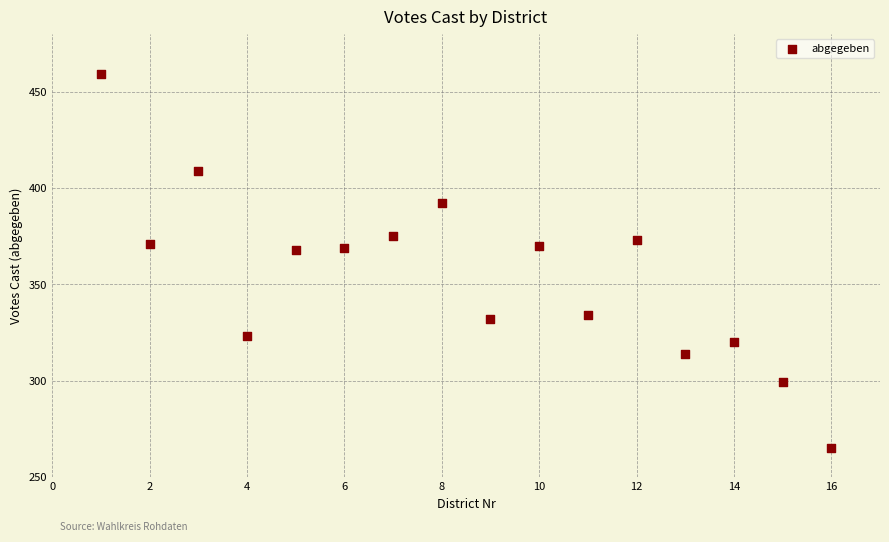

What is the range of Y values (max minus min)?

194